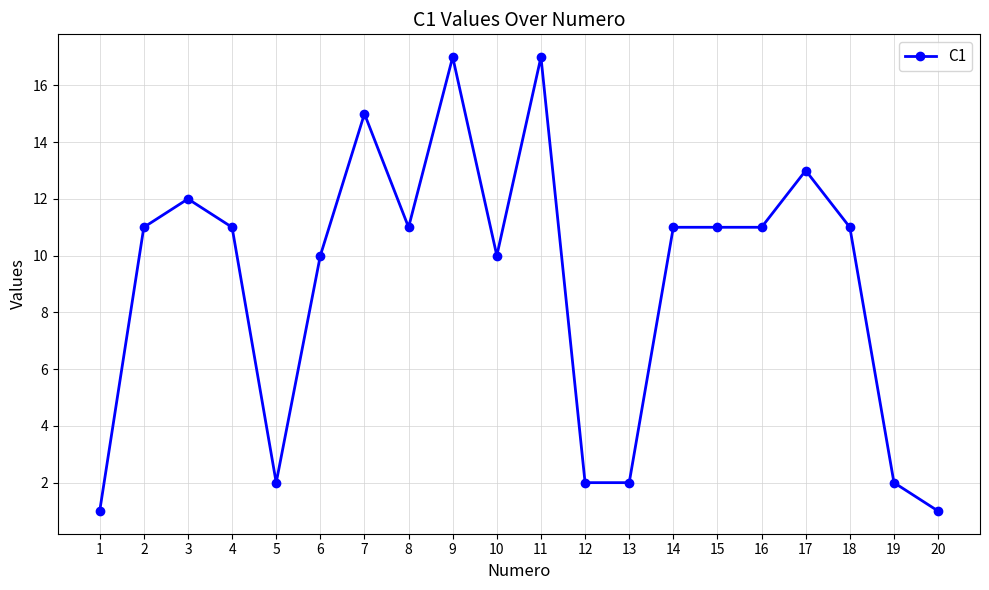

Between 3 and 18, which is larger?

3